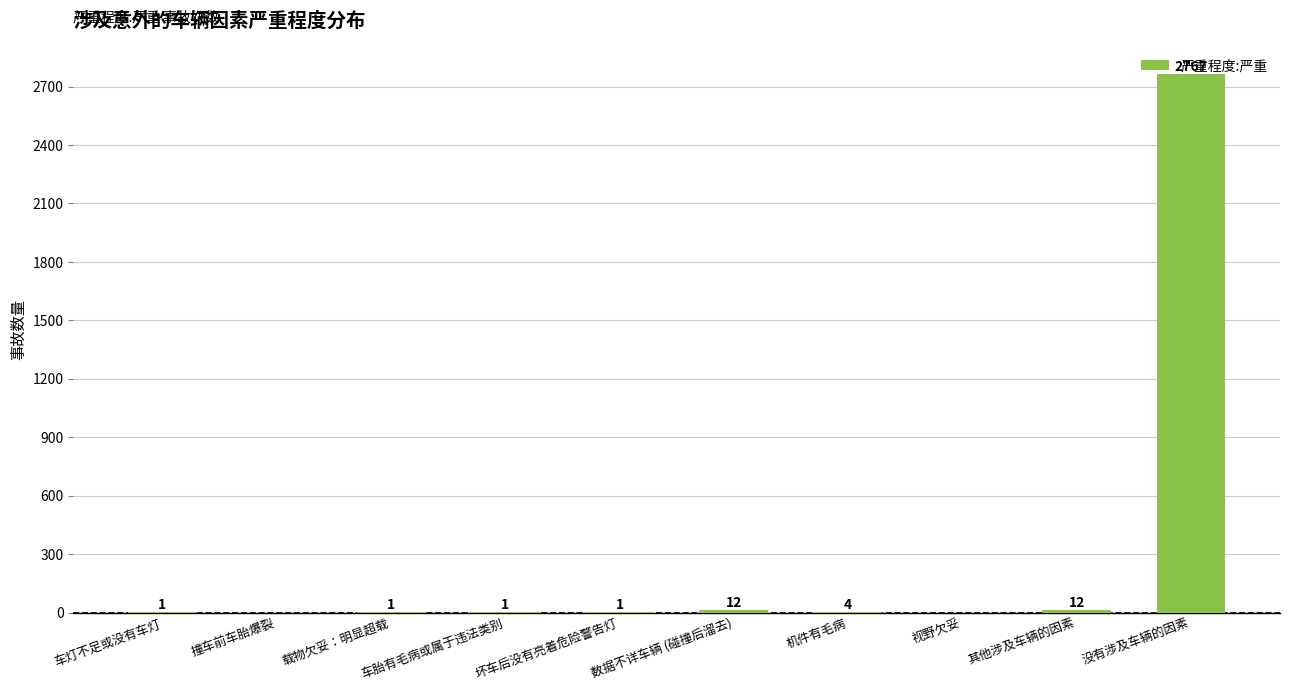

What is the difference between the values at 没有涉及车辆的因素 and 数据不详车辆 (碰撞后溜去)?

2755